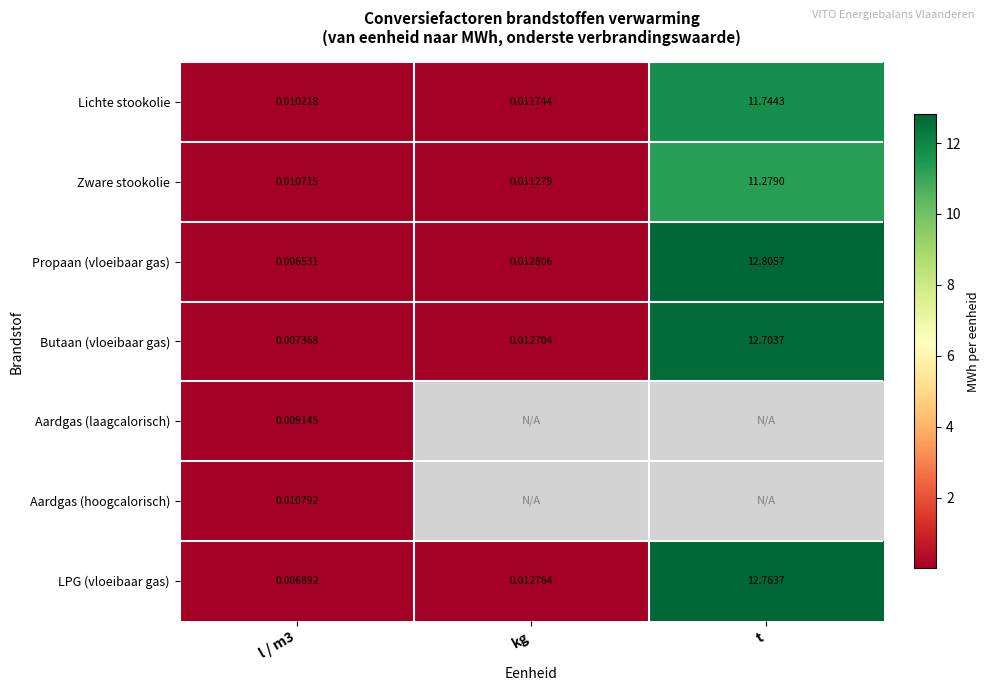

Is the value of Aardgas (hoogcalorisch) at l / m3 greater than the value of Propaan (vloeibaar gas) at t?

No